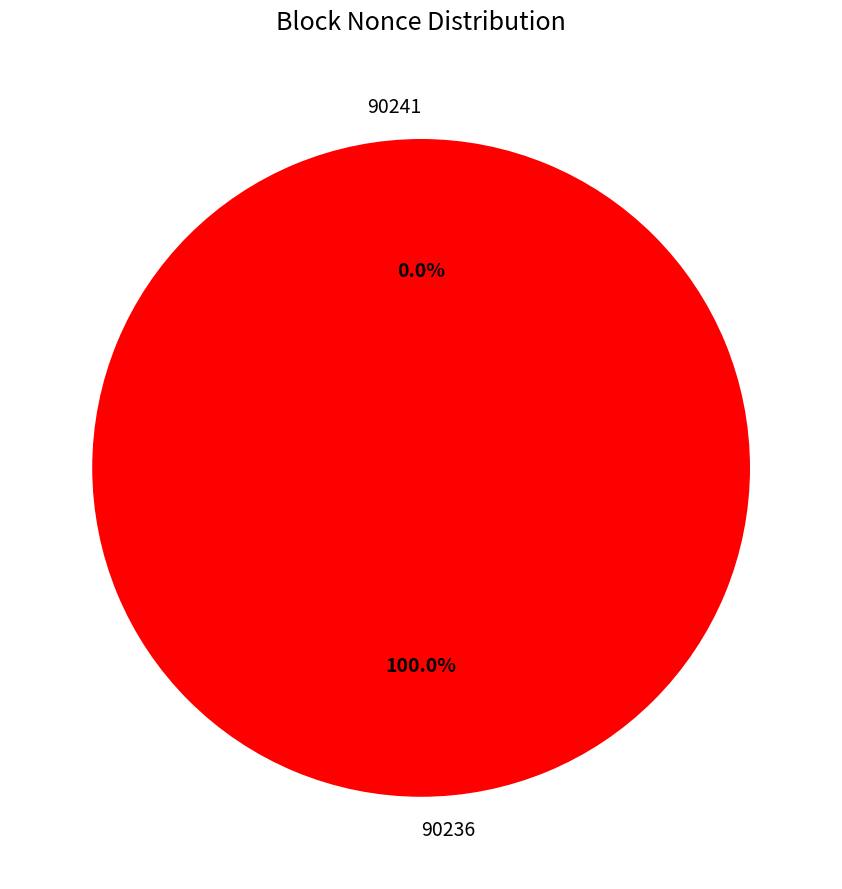

Combined, what portion of the pie is 90241 and 90236?

100.0%